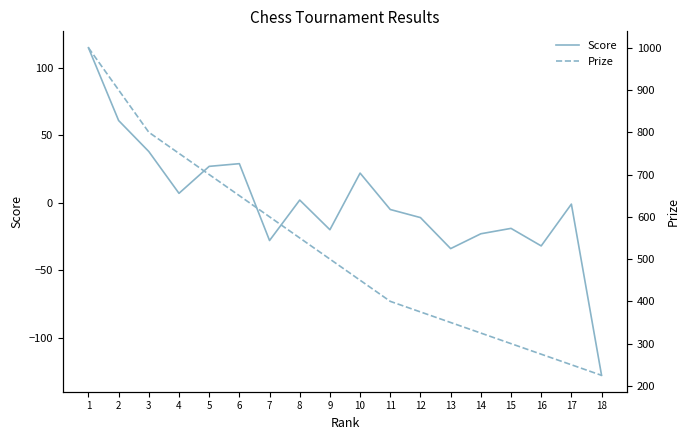

What is the difference between the Prize values at 3 and 12?

425